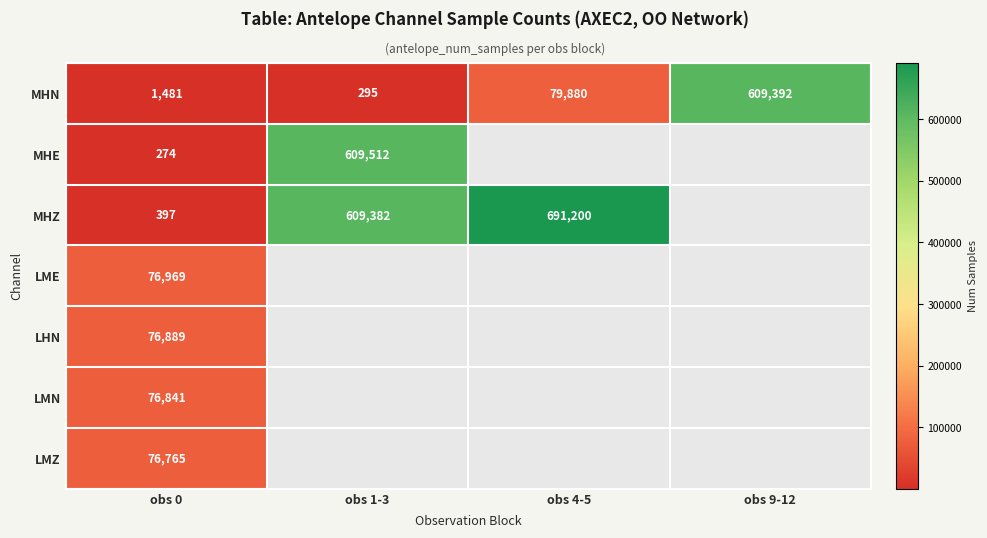

Is it true that MHZ equals 397 at obs 0?

True